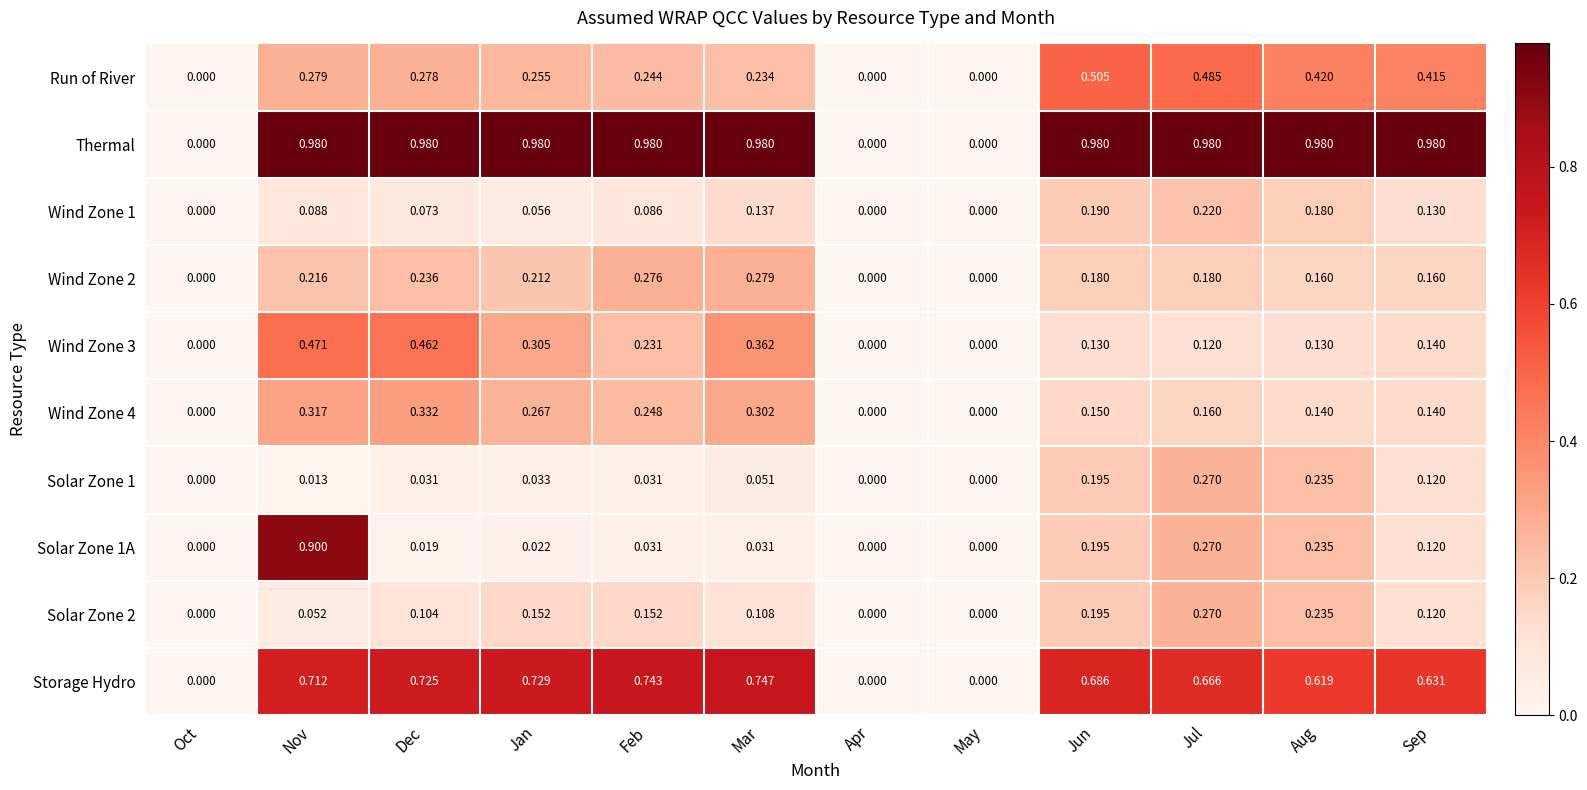

At which category is the sum across all series the highest?

Nov